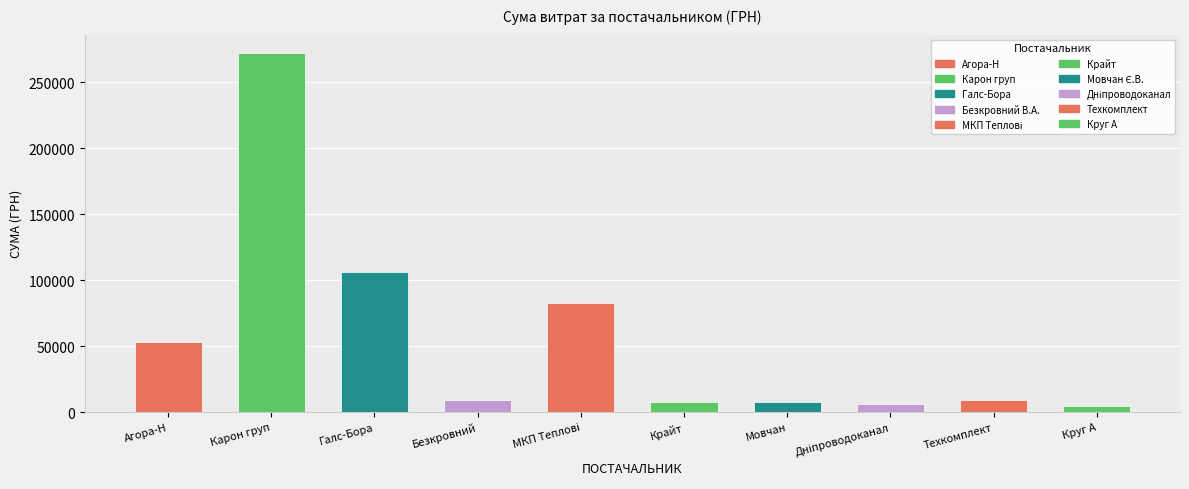

List the labels in order of value, smallest first.

ТОВ "Круг А", КП "Дніпроводоканал", ТОВ "Крайт", ФОП "Мовчан Є.В.", ФОП "Безкровний В.А.", ТОВ "ВКП "Техкомплект"", ТОВ "Агора-Н", МКП "Дніпропетровські міські теплові", ТОВ "Галс-Бора", ТОВ "Карон груп"